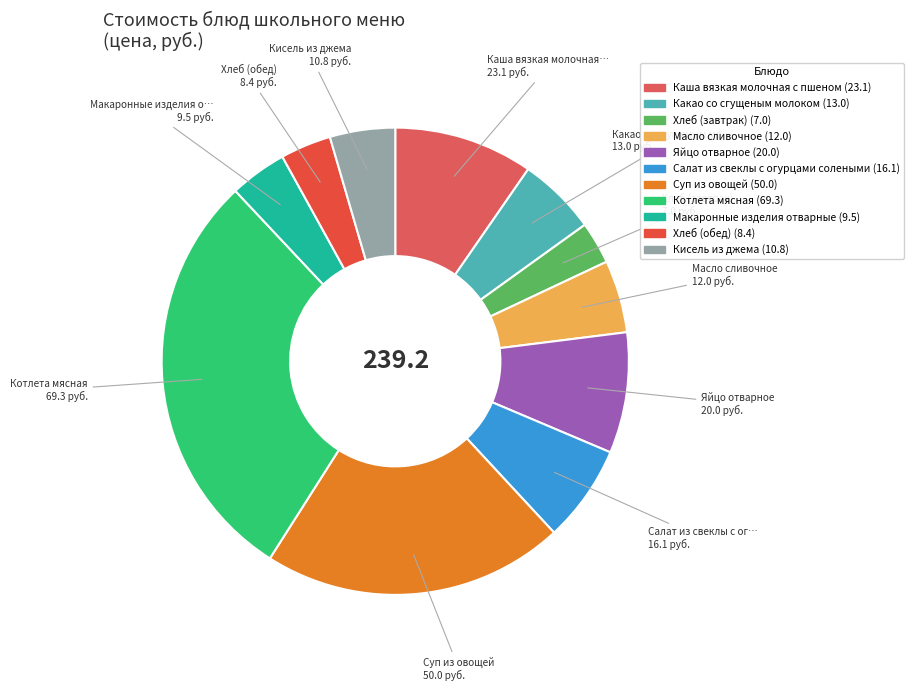

Count the number of slices in the pie.

11